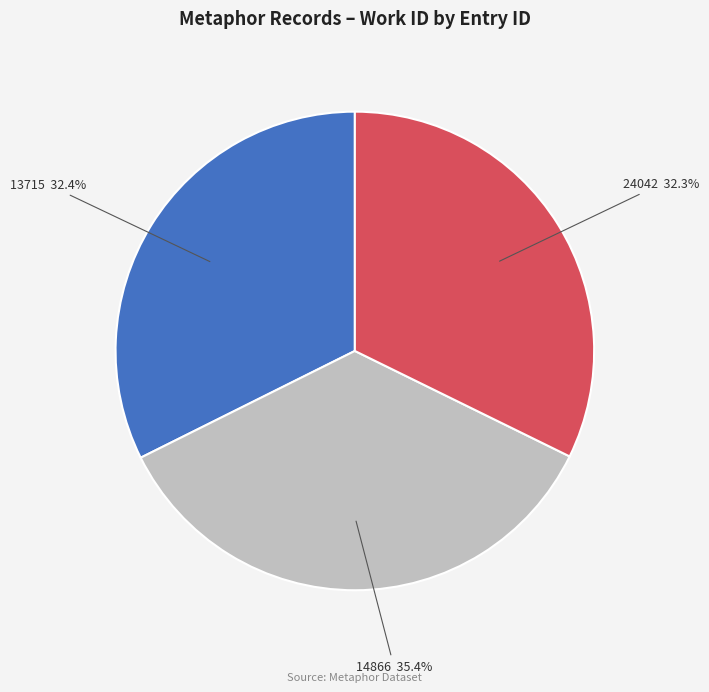

What is the largest slice in the pie chart?

14866